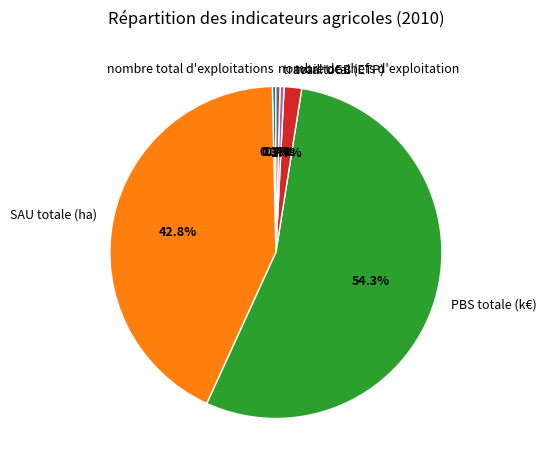

How many segments does this pie chart have?

6